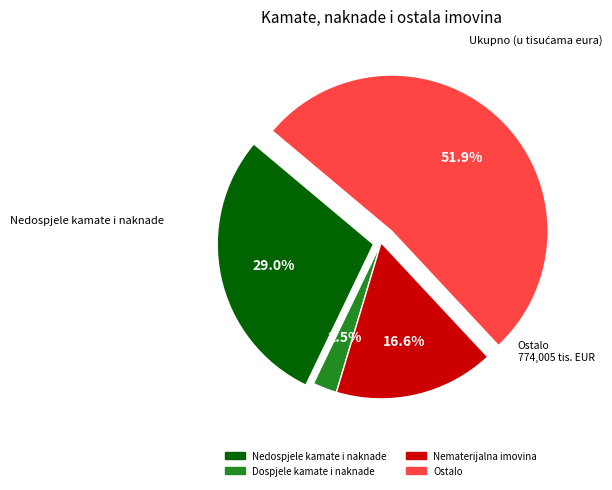

Rank the categories by value from lowest to highest.

Dospjele kamate i naknade, Nematerijalna imovina, Nedospjele kamate i naknade, Ostalo